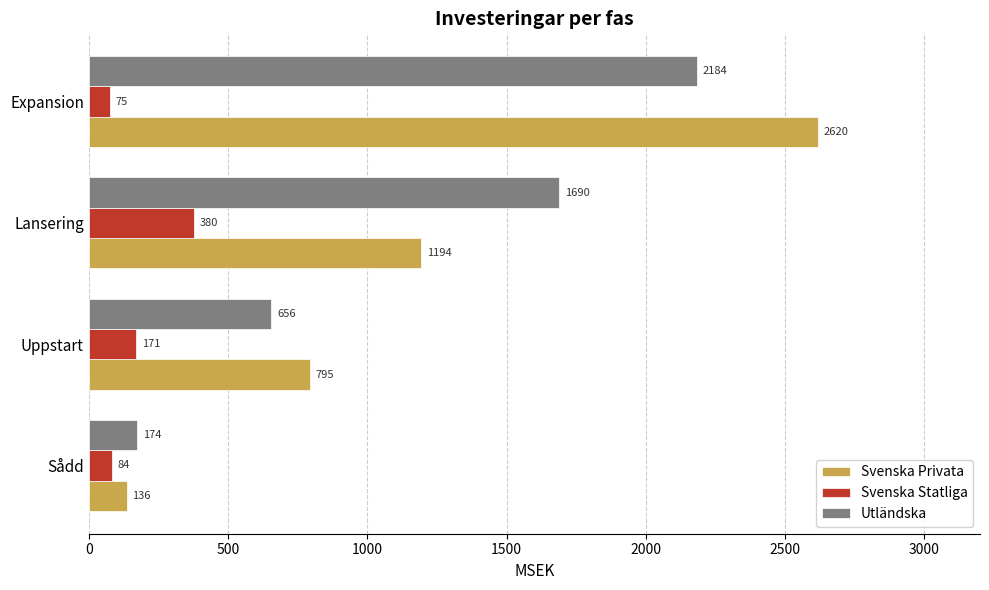

What is the minimum value for Svenska Privata?

136.1